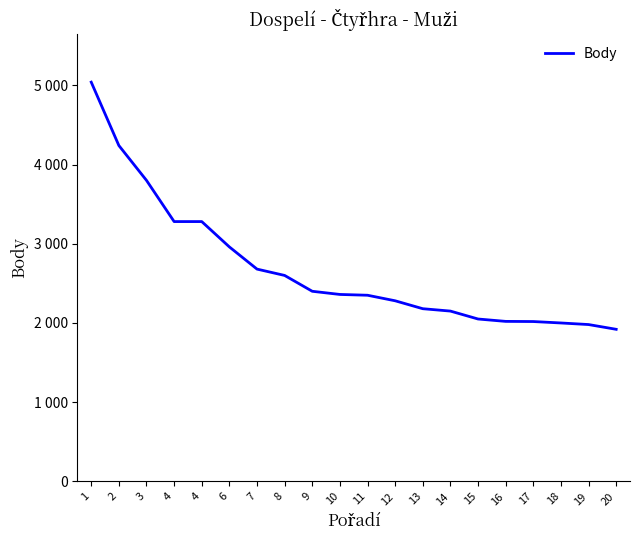

The value at 14 is 2150. True or false?

True